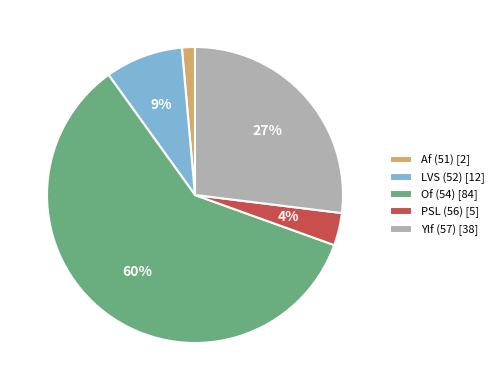

Count the number of slices in the pie.

5